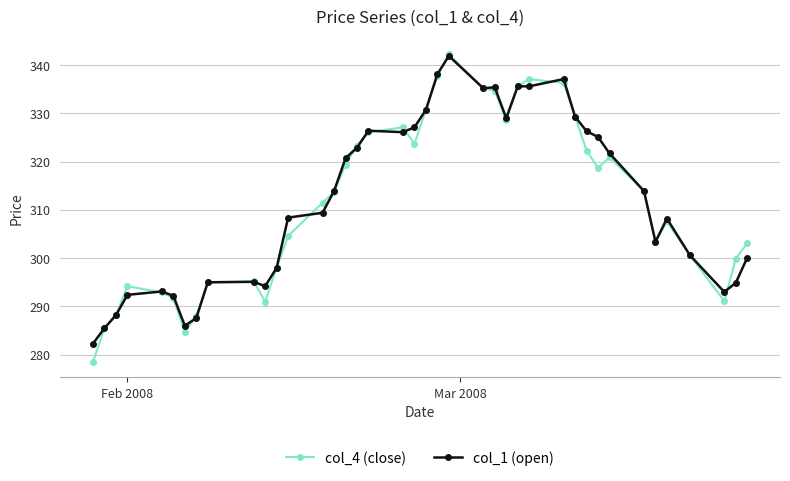

What is the value of the col_1 (open) point at the 39th from the left?

294.9